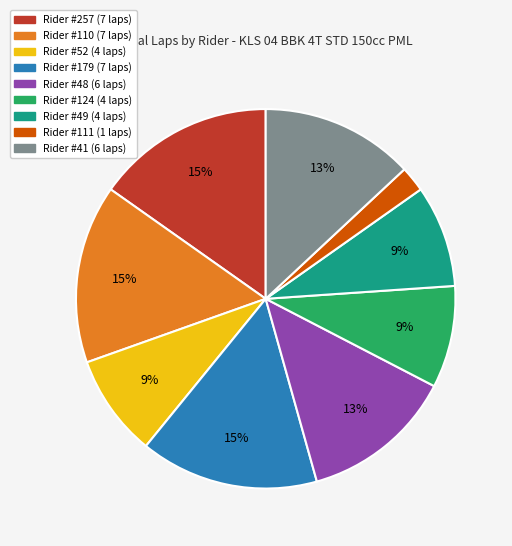

Is there a majority slice in this chart?

No